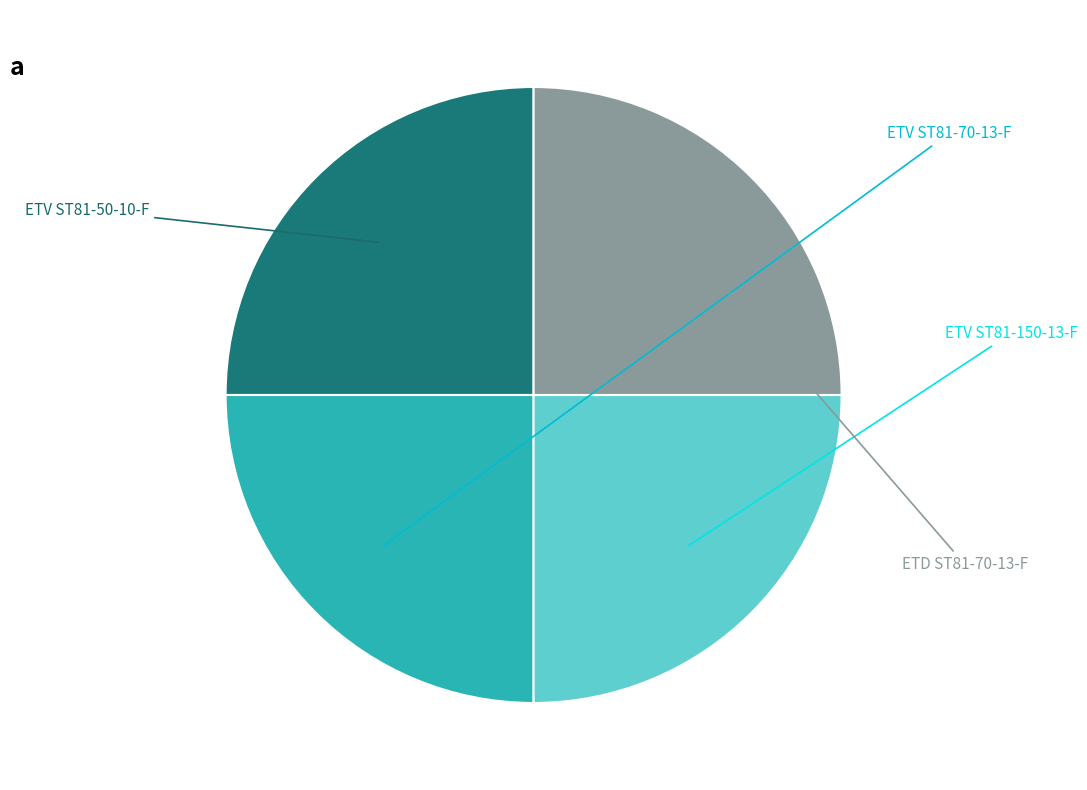

Is there a majority slice in this chart?

No